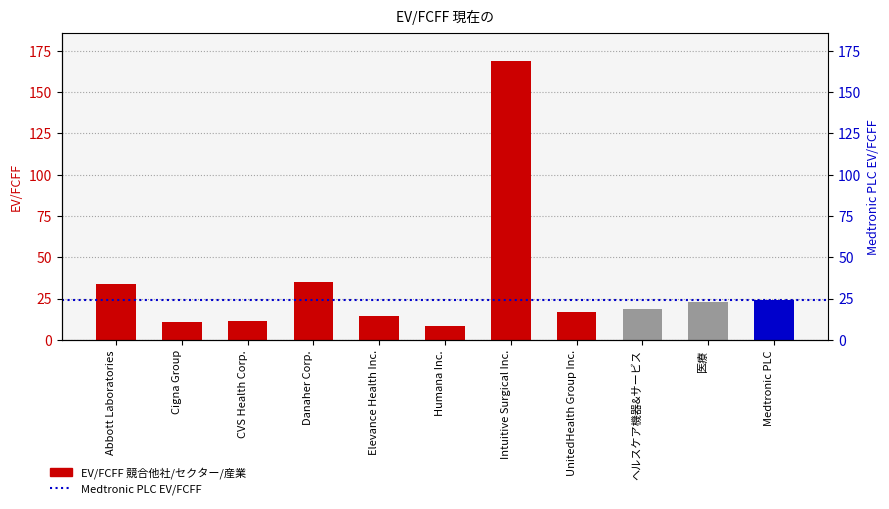

Does the chart contain stacked bars?

No